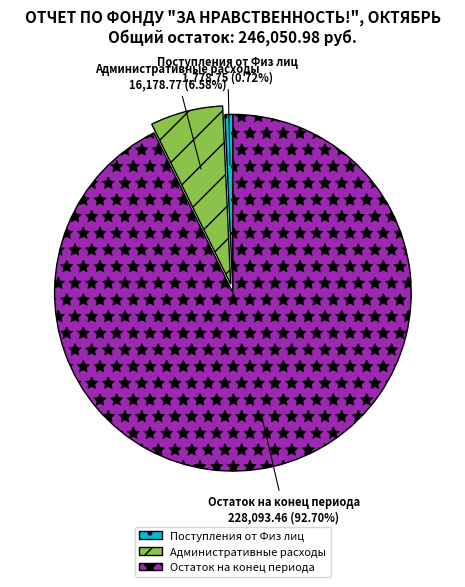

What is the largest slice in the pie chart?

Остаток на конец периода